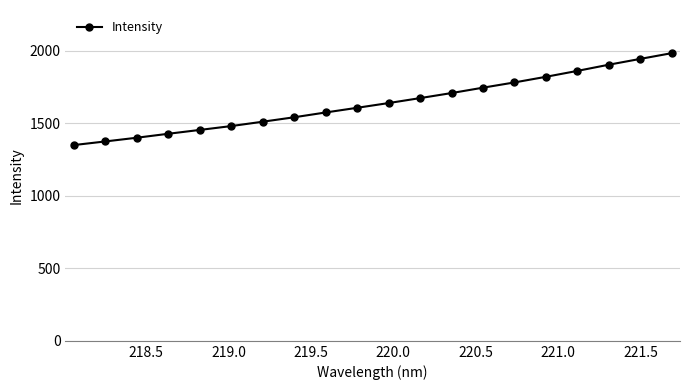

What is the sum of all values?

32796.4